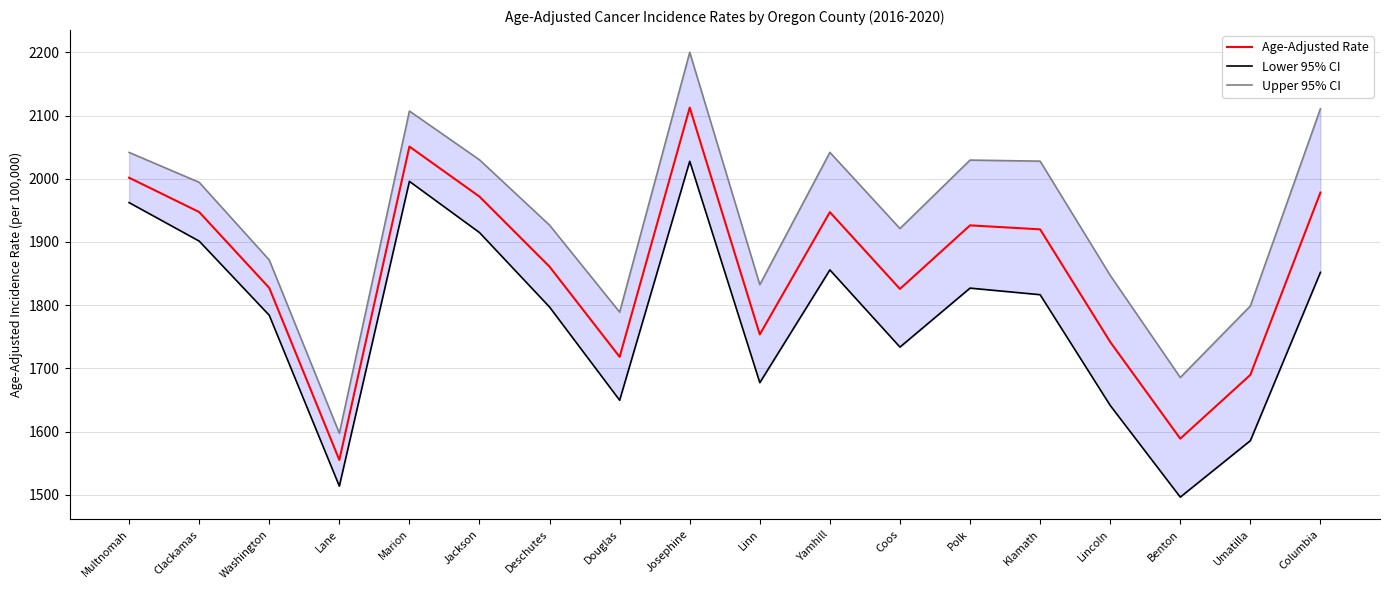

True or false: Upper 95% CI and Lower 95% CI cross at least once.

False